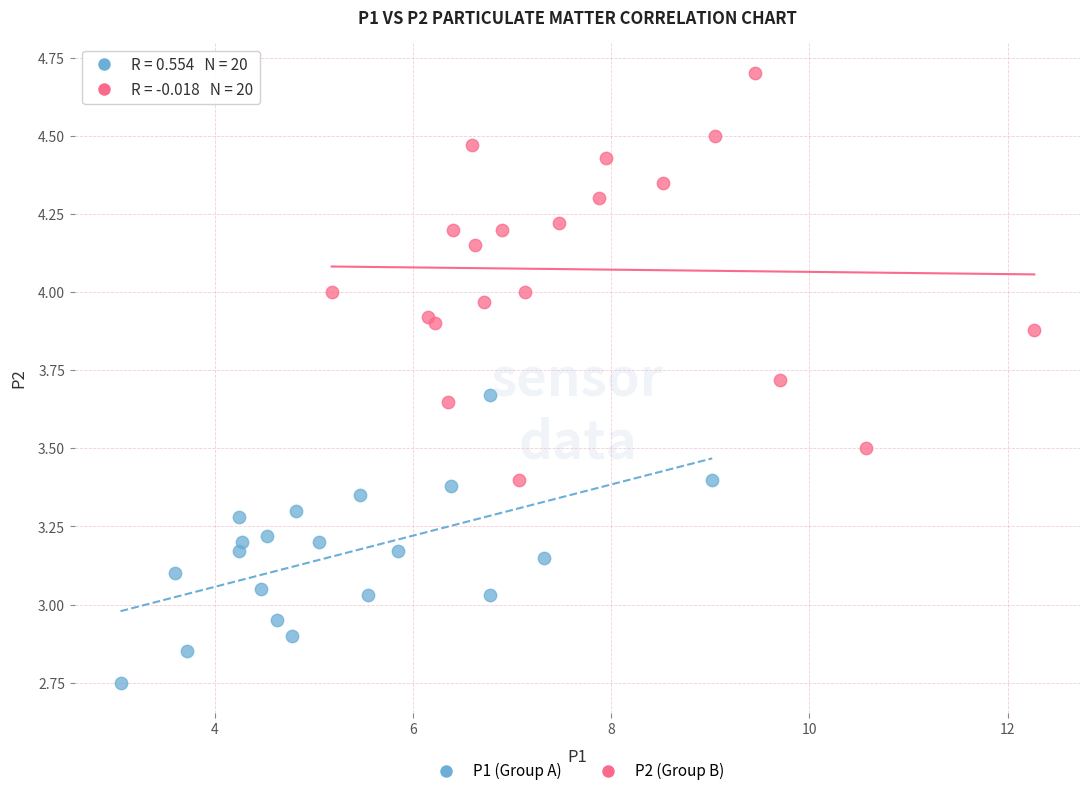

Which series has the largest Y range (max minus min)?

P2 (Group B)